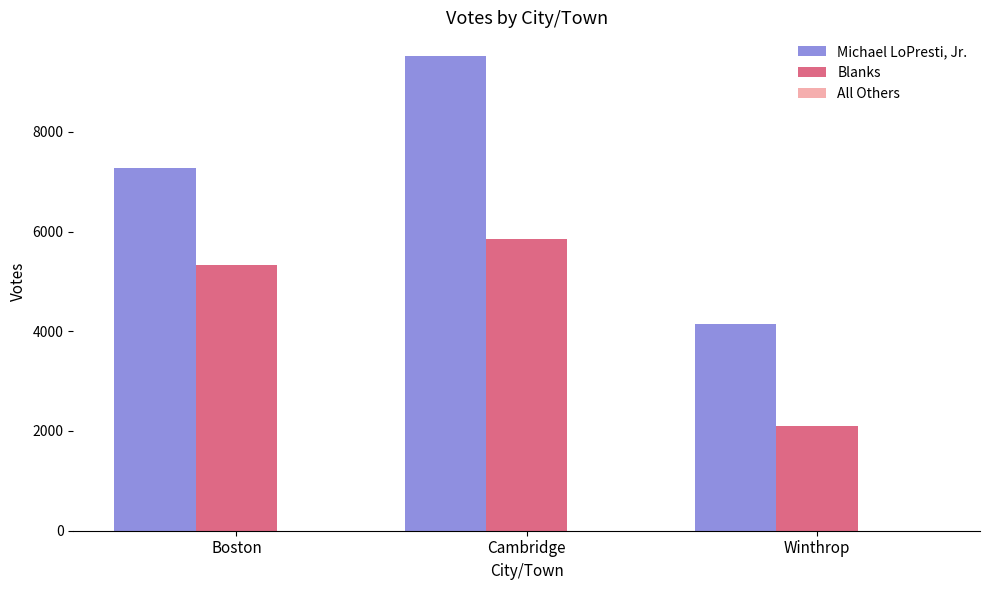

Between Cambridge and Winthrop, which series saw the biggest shift?

Michael LoPresti, Jr.